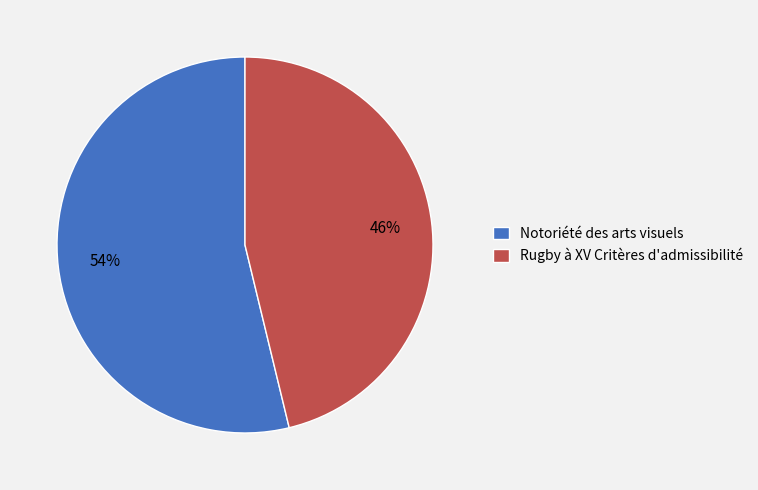

To the nearest percent, what portion does Rugby à XV Critères d'admissibilité represent?

46%